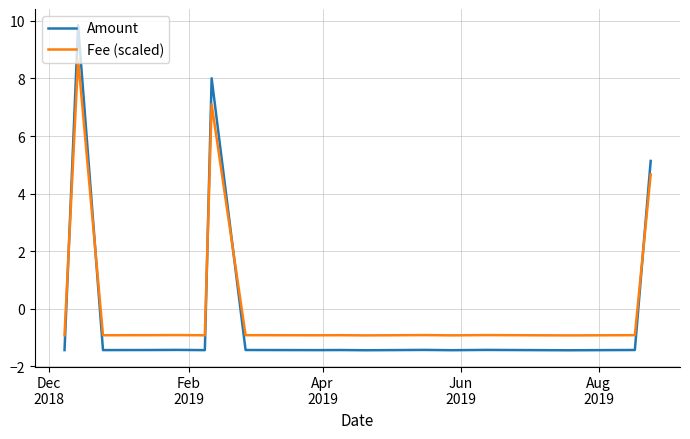

List the series in order of their peak value, lowest first.

Fee (scaled), Amount